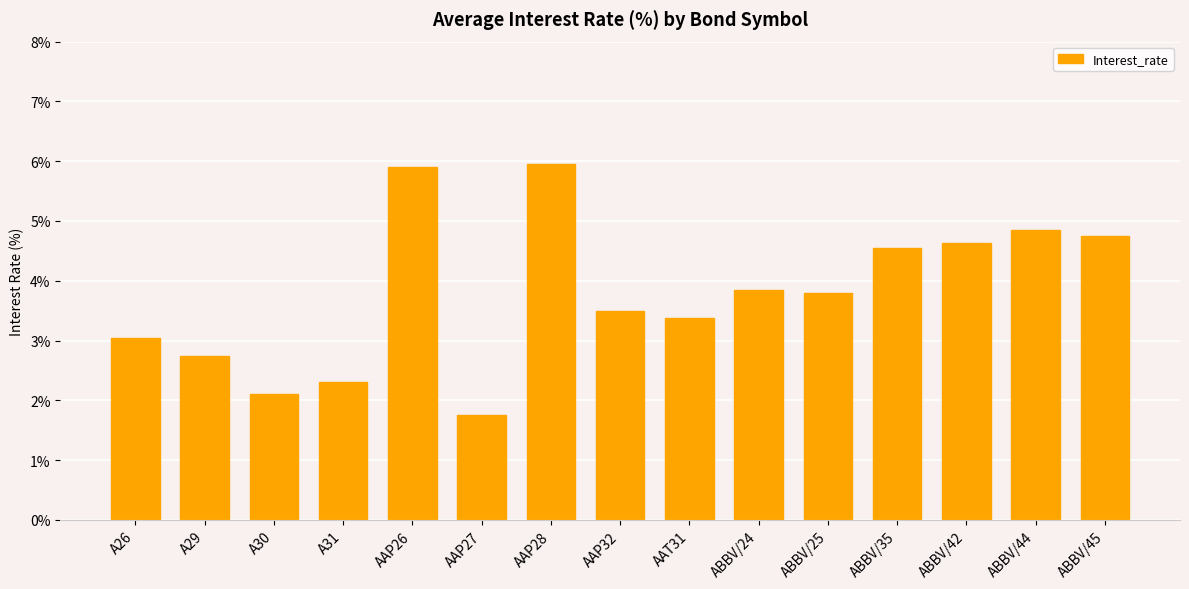

Which category has the lowest value across all series?

AAP27